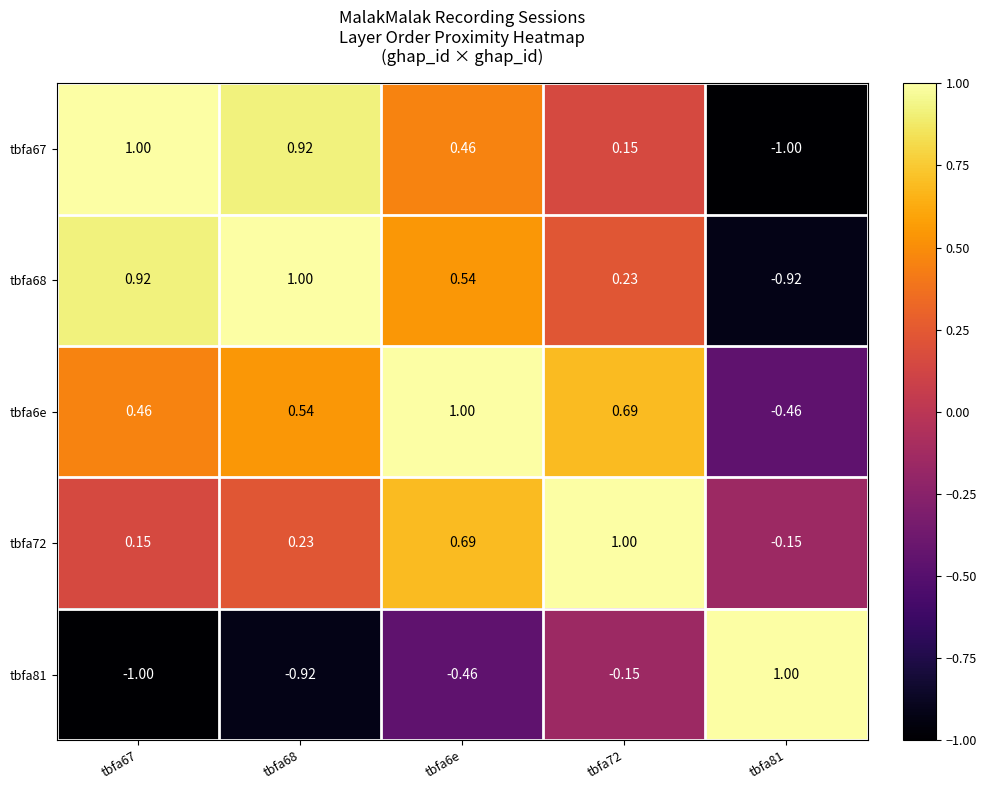

What is the maximum value shown in the chart?

1.0